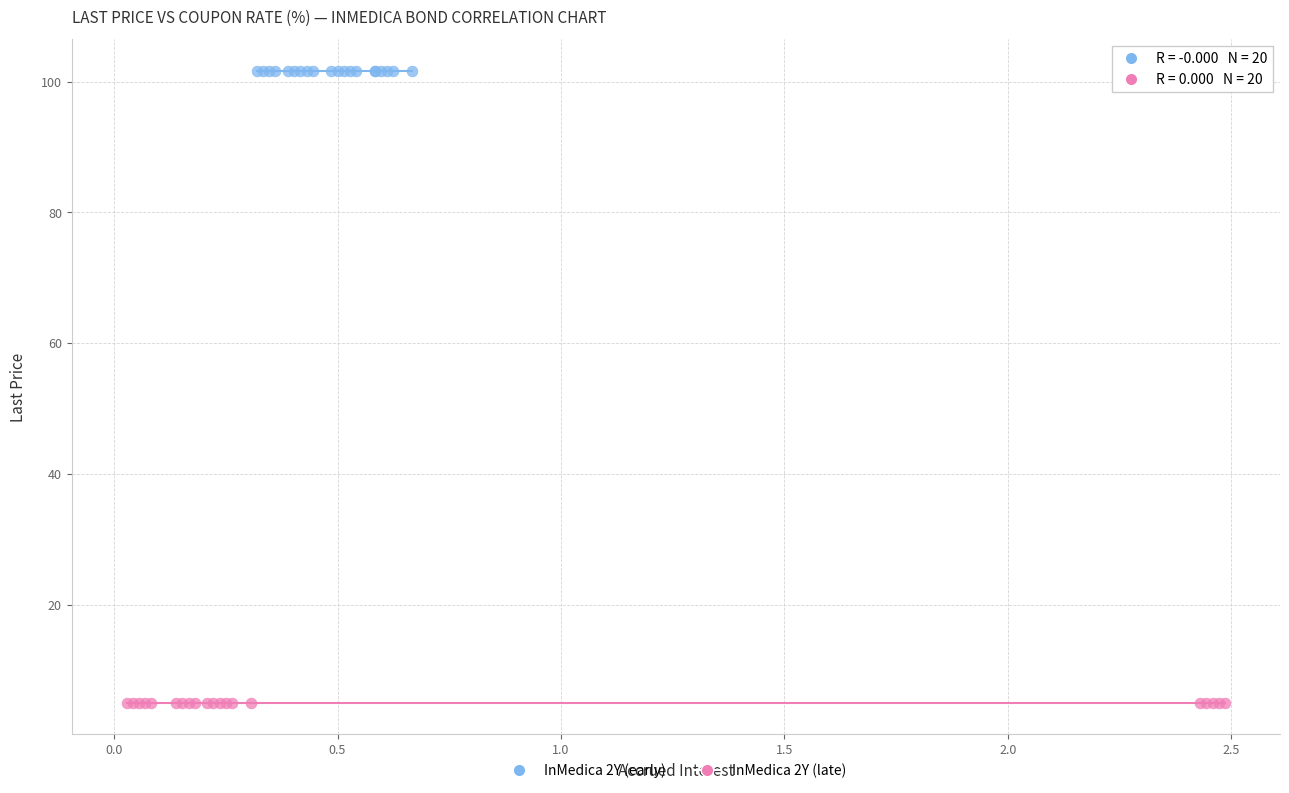

Which series contains the highest Y value?

InMedica 2Y (early)